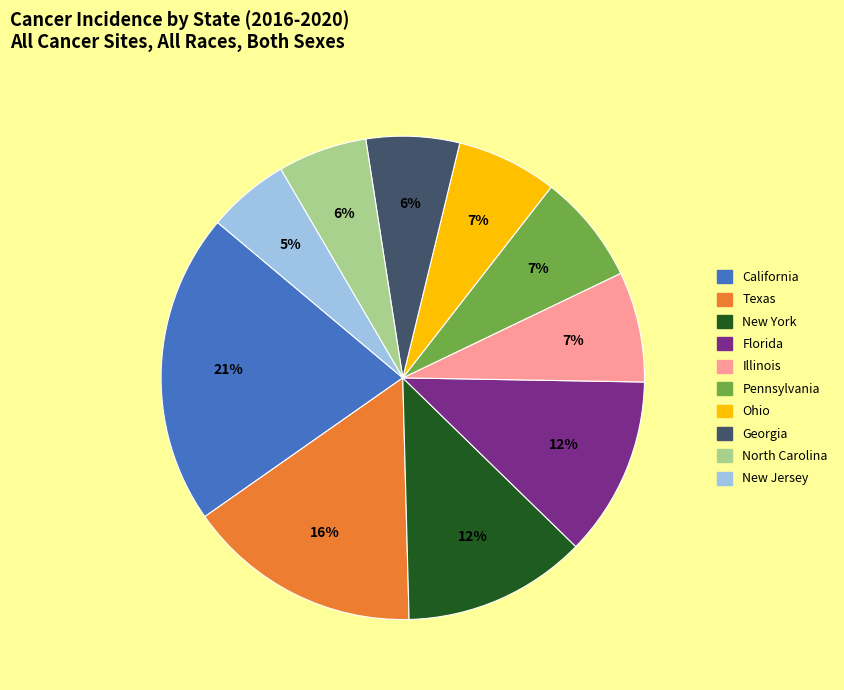

Which category has the smallest portion of the pie?

New Jersey